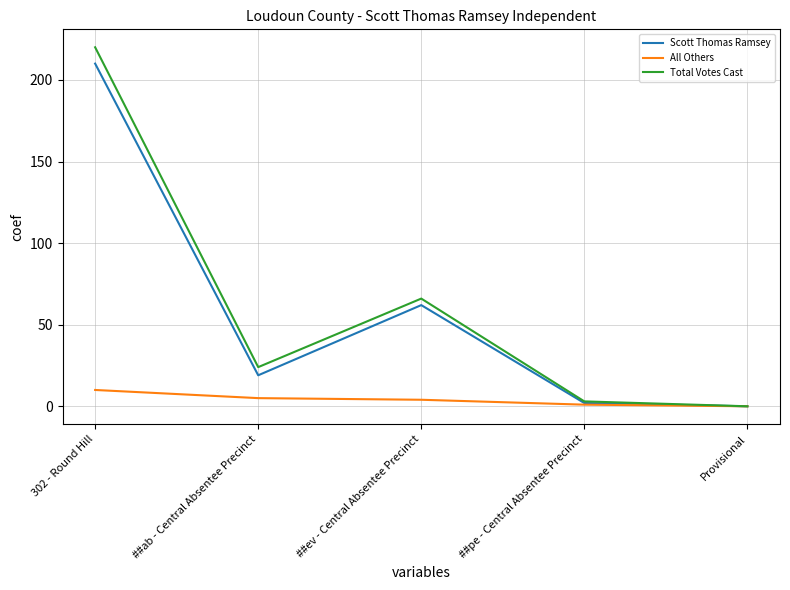

List the series in order of their peak value, lowest first.

All Others, Scott Thomas Ramsey, Total Votes Cast